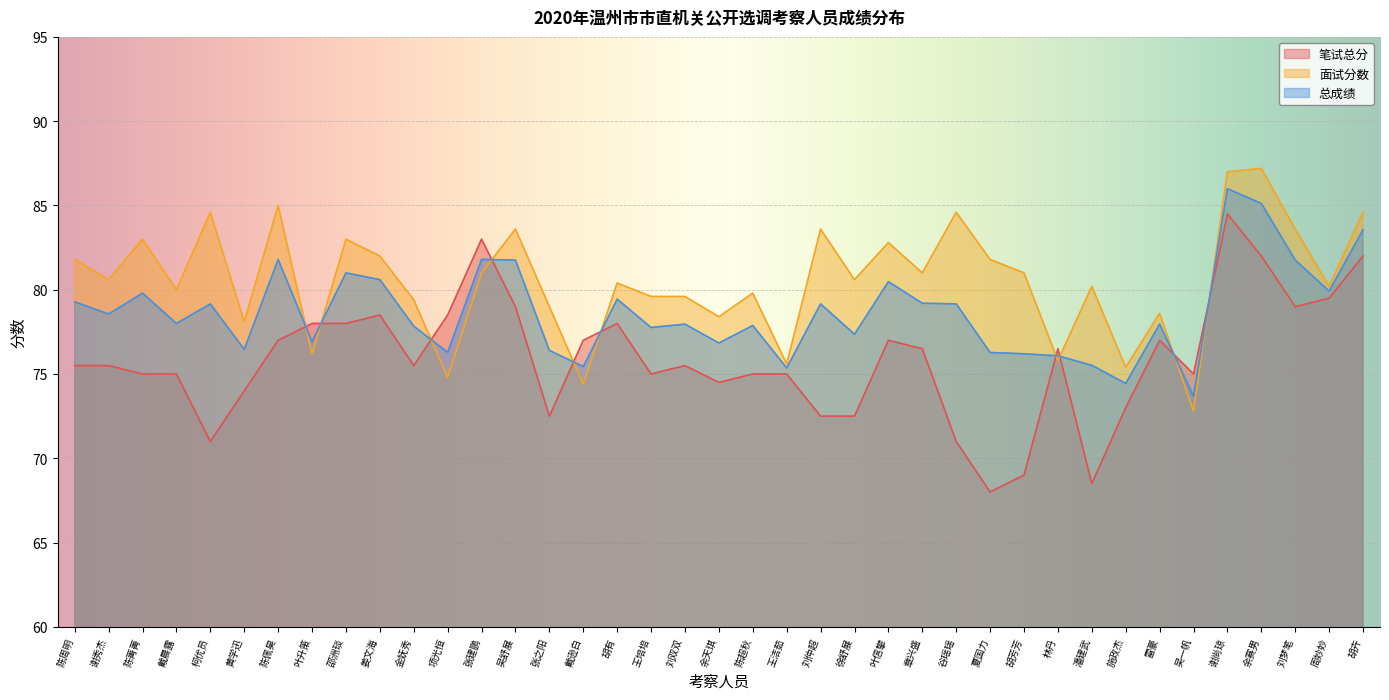

True or false: 笔试总分 and 面试分数 intersect in this chart.

True